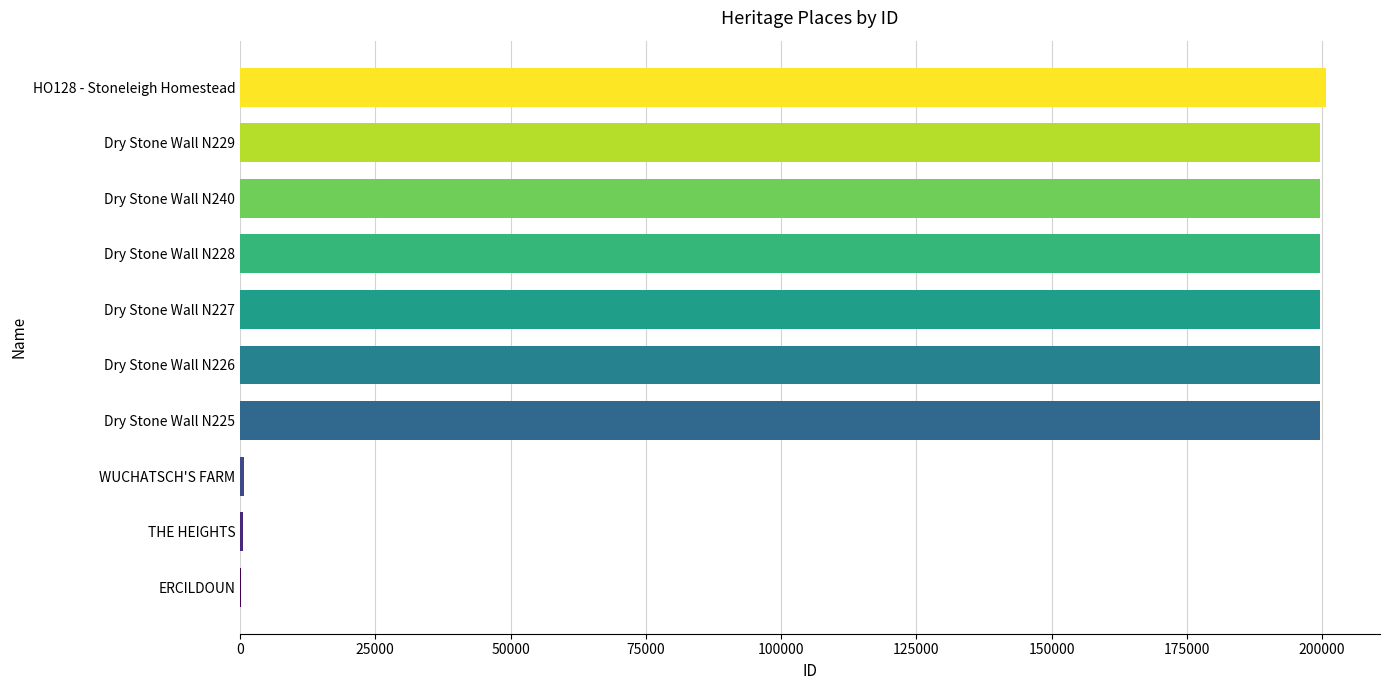

What is the sum of all values?

1399339